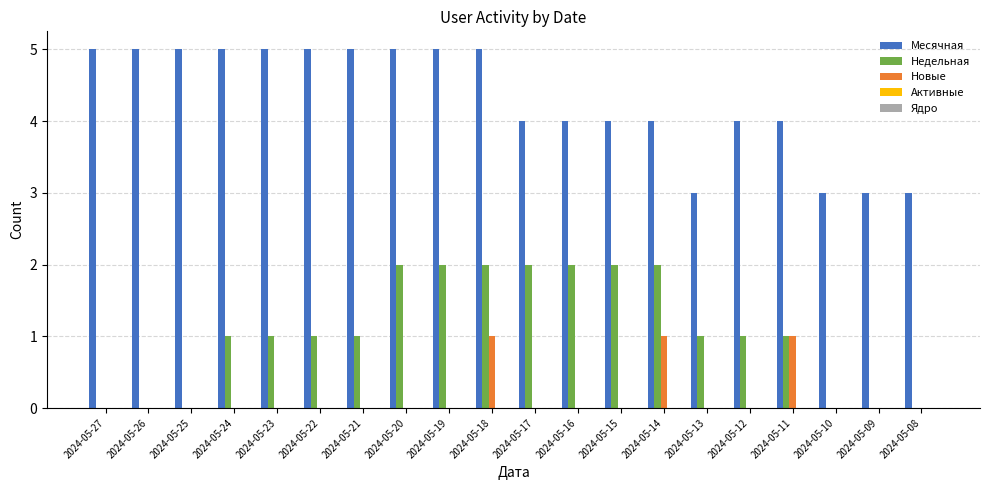

True or false: Недельная has a value of 0 at 2024-05-25.

True